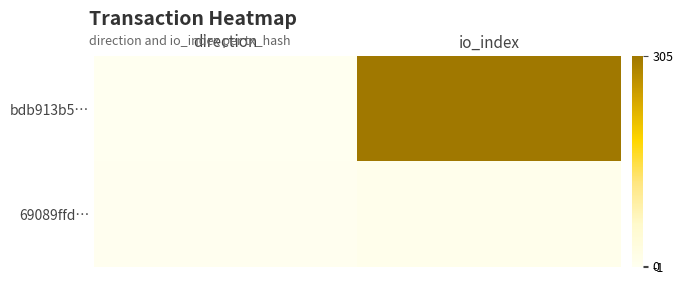

What is the minimum value shown in the chart?

-1